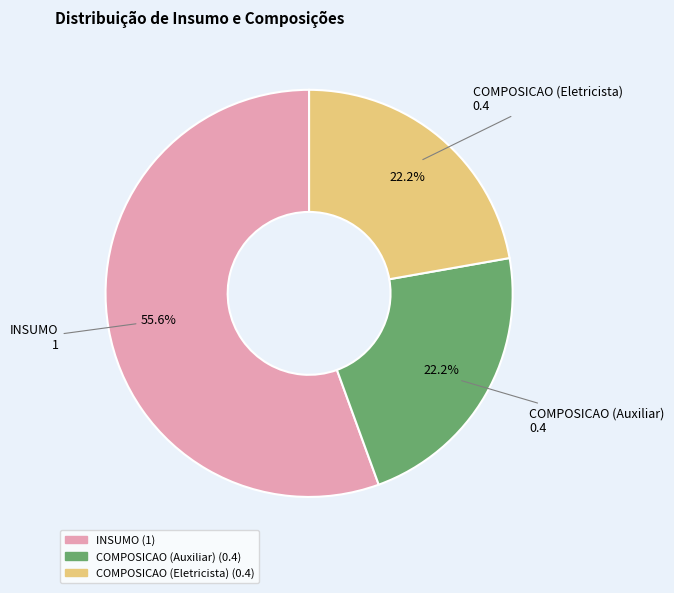

What is the largest slice in the pie chart?

INSUMO